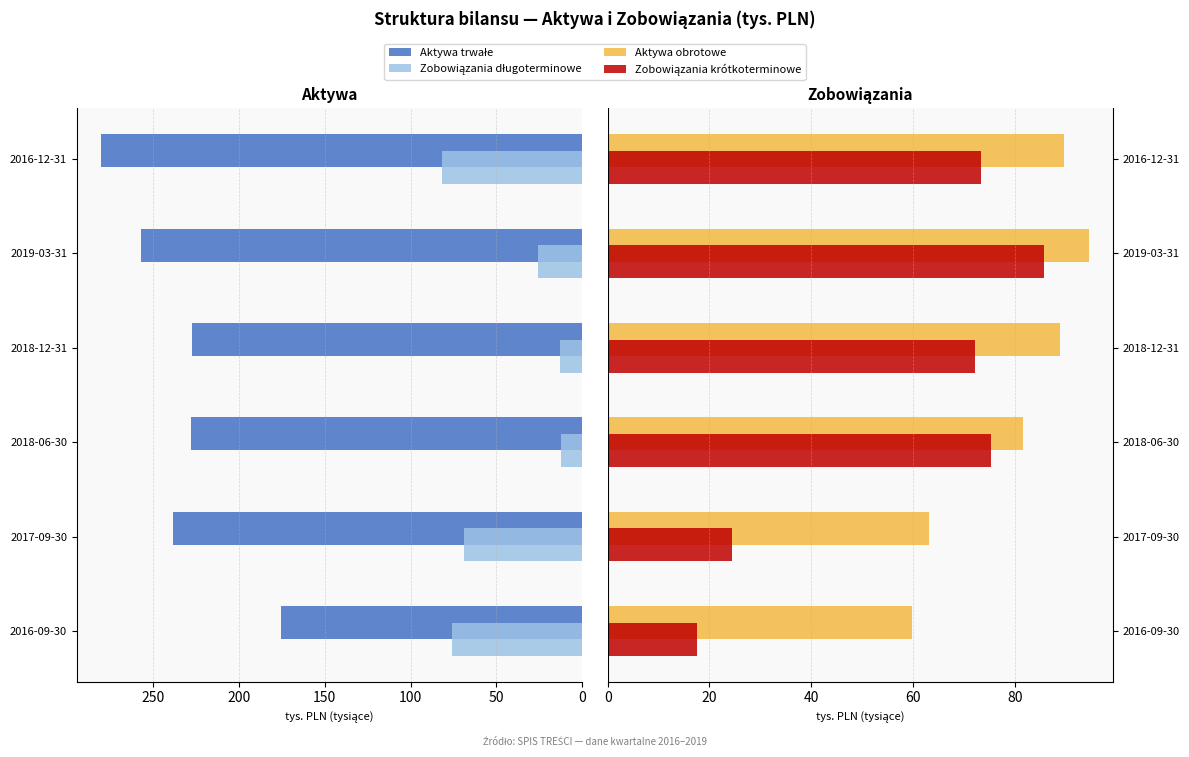

At 2018-12-31, list the series in order from smallest to largest.

Zobowiązania długoterminowe, Zobowiązania krótkoterminowe, Aktywa obrotowe, Aktywa trwałe